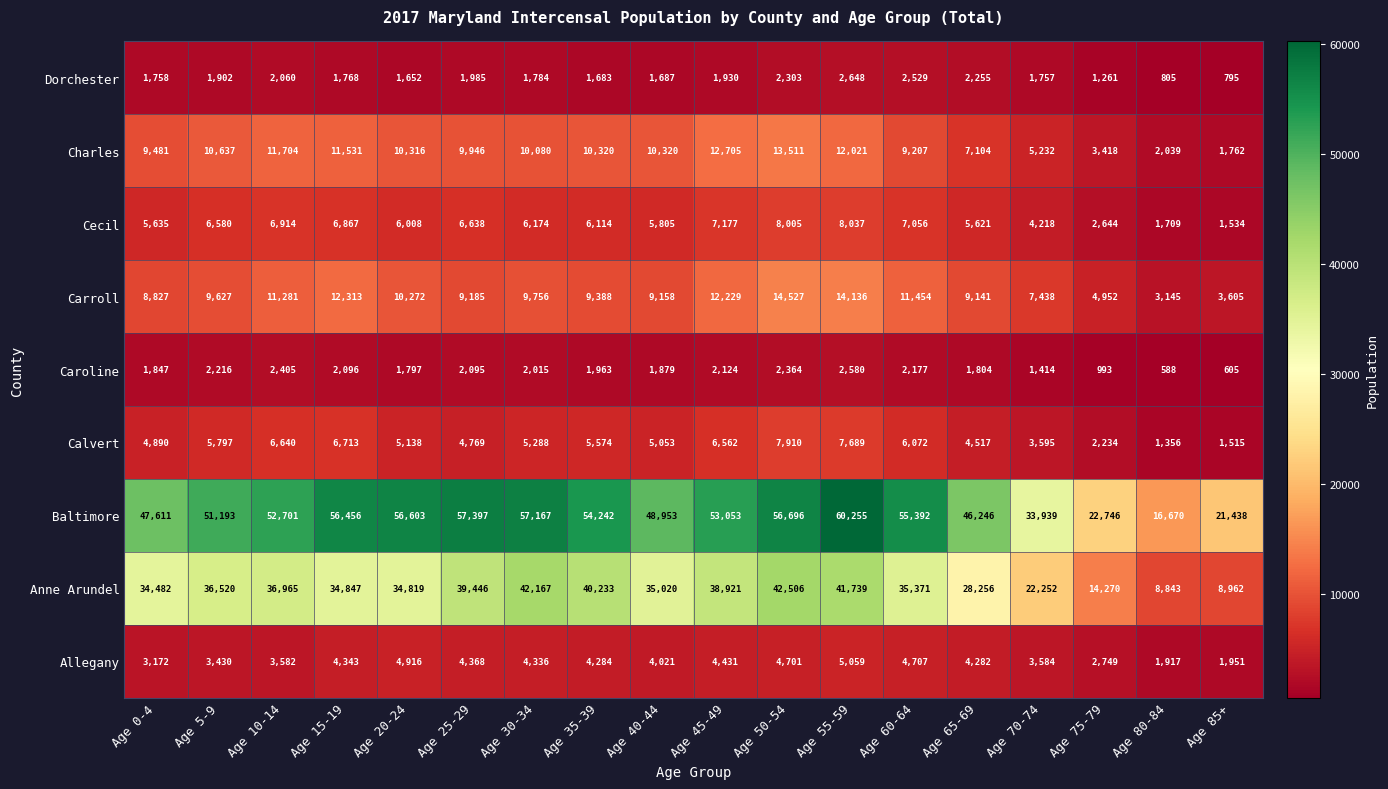

What is the spread (max minus min) of values at Age 65-69?

44442